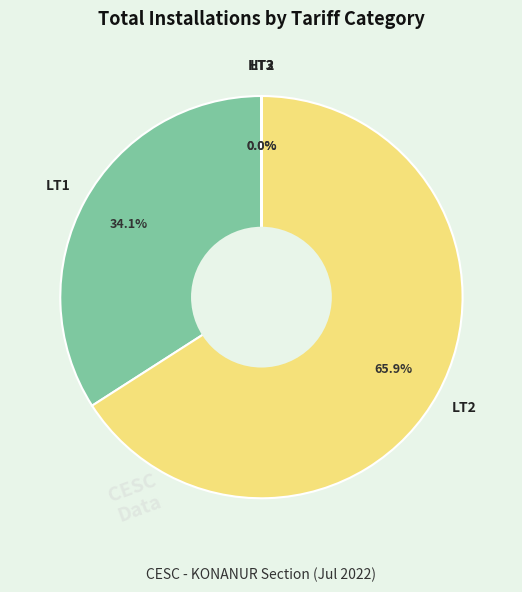

Rank the categories by value from highest to lowest.

LT2, LT1, LT3, HT2, LT4, LT5, HT3, HT4